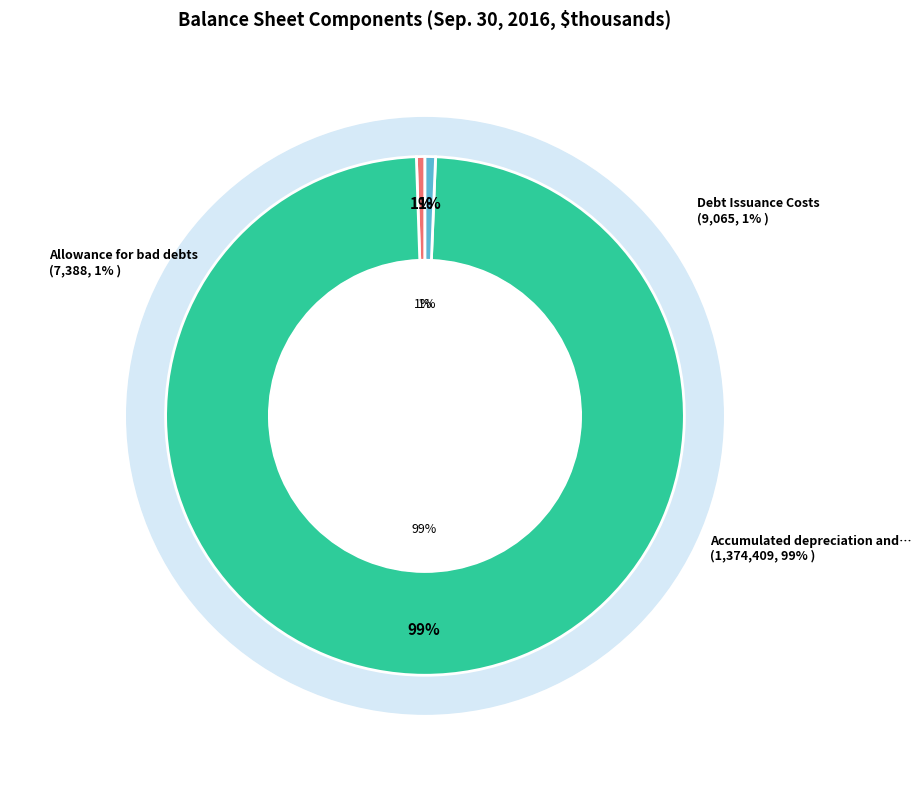

The Debt Issuance Costs slice represents 11% of the pie. True or false?

False